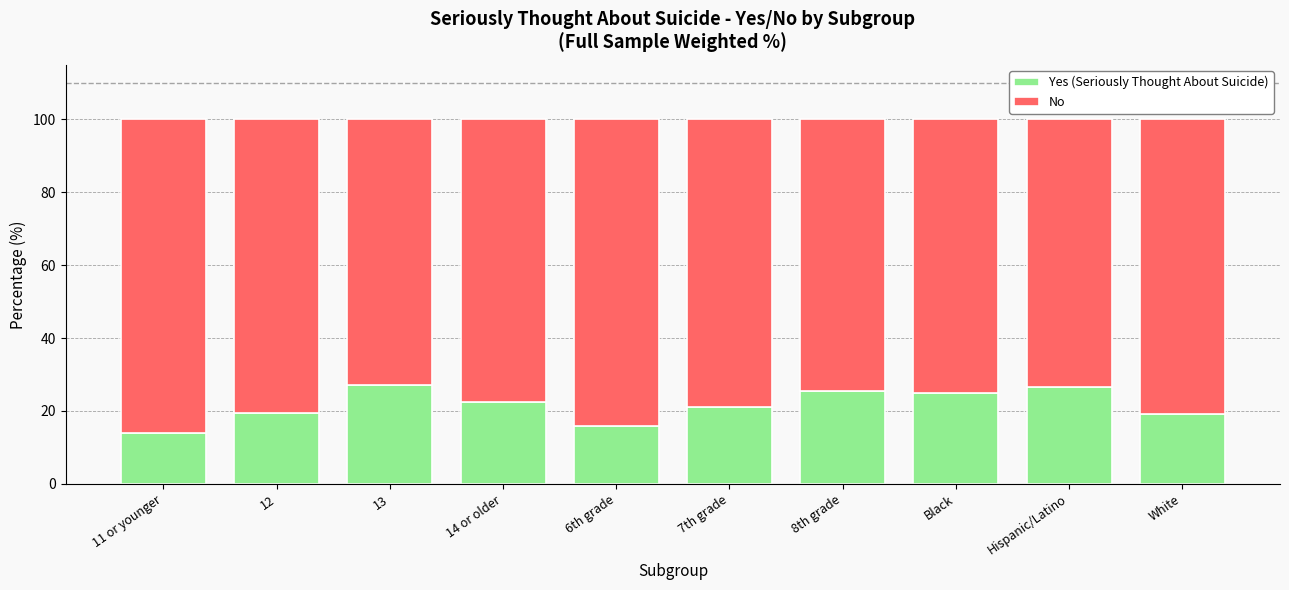

Read the Yes (Seriously Thought About Suicide) value at 11 or younger.

13.9